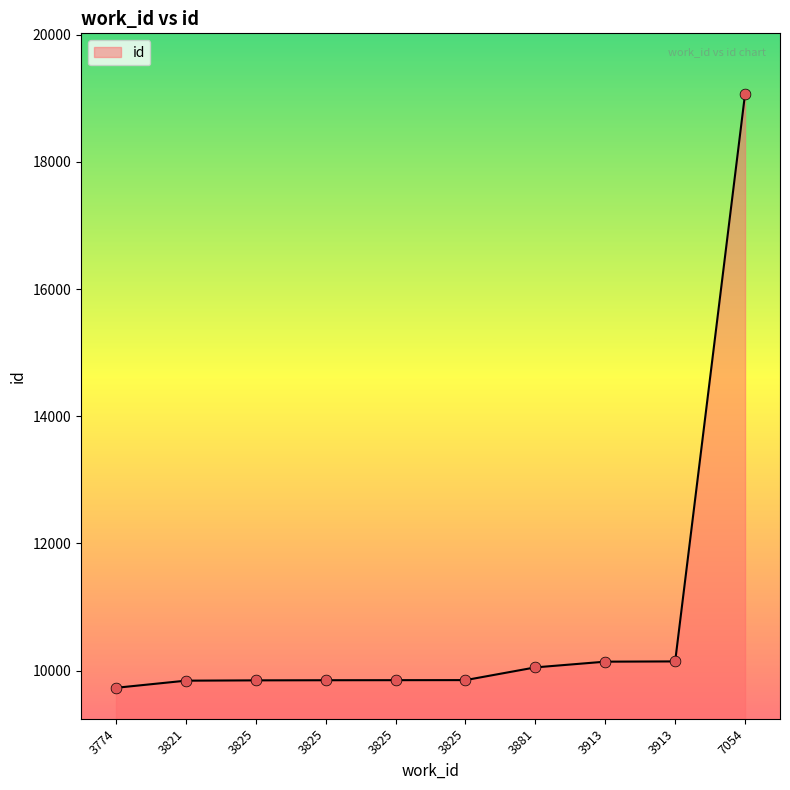

Between 3881 and 3825, which is larger?

3881